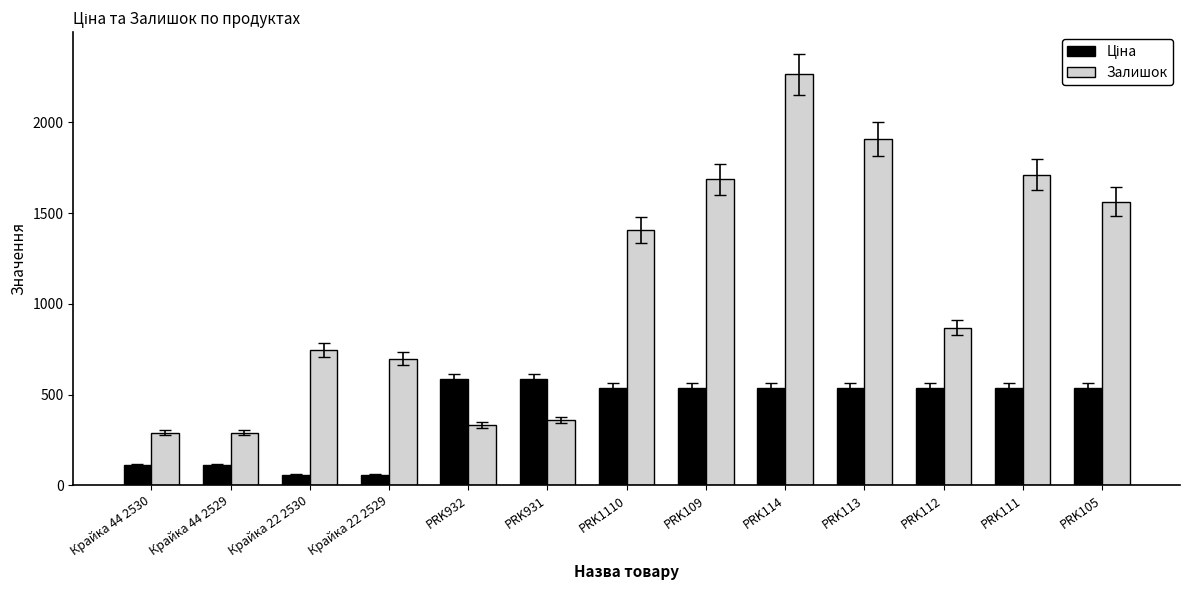

At which category is the sum across all series the highest?

PRK114